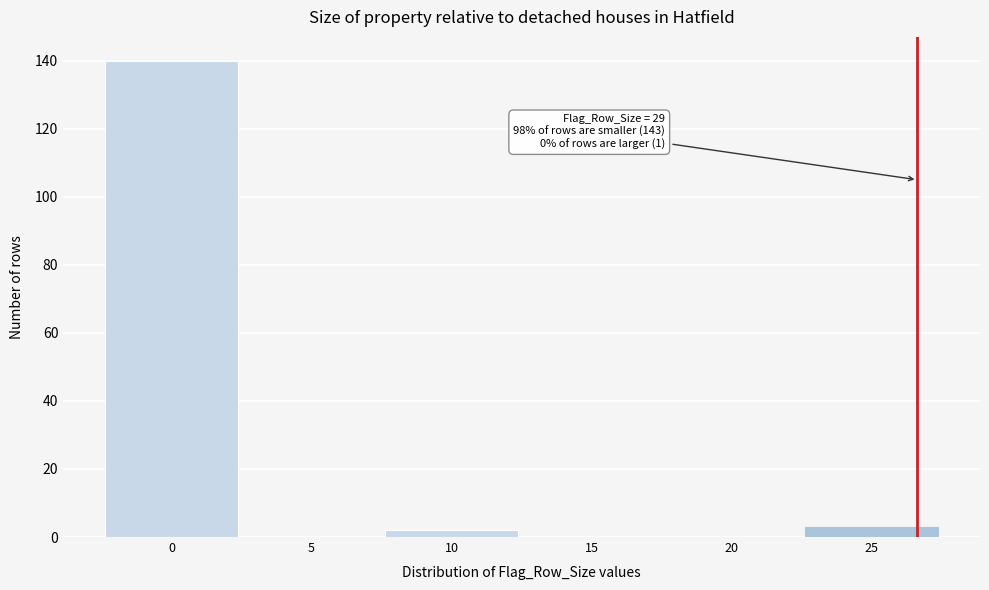

Reading left to right, what are all the values shown in this chart?

0=140	5=0	10=2	15=0	20=0	25=3